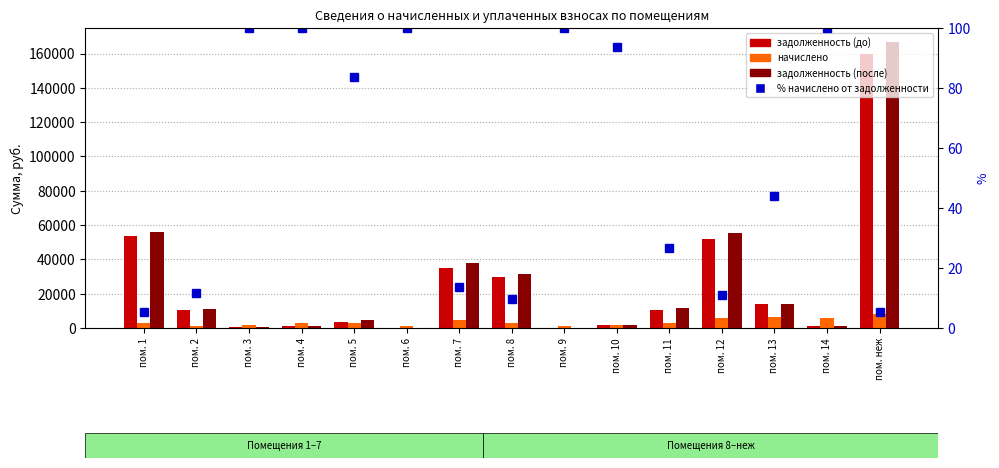

What is the label of the 12th bar from the right?

пом. 4